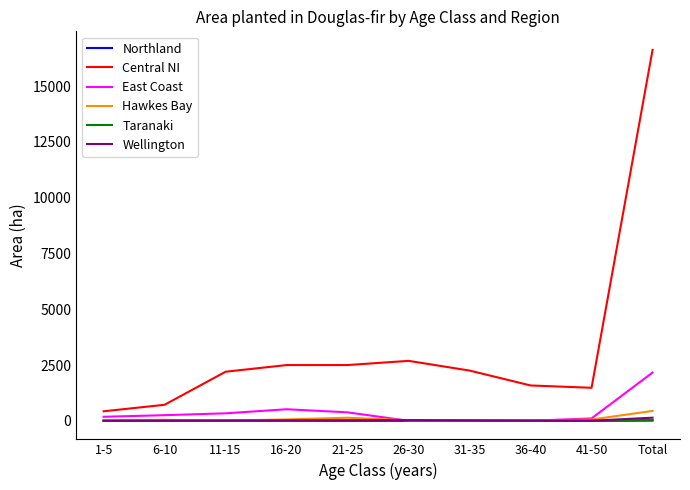

What is the total value across all series at 1-5?

630.9